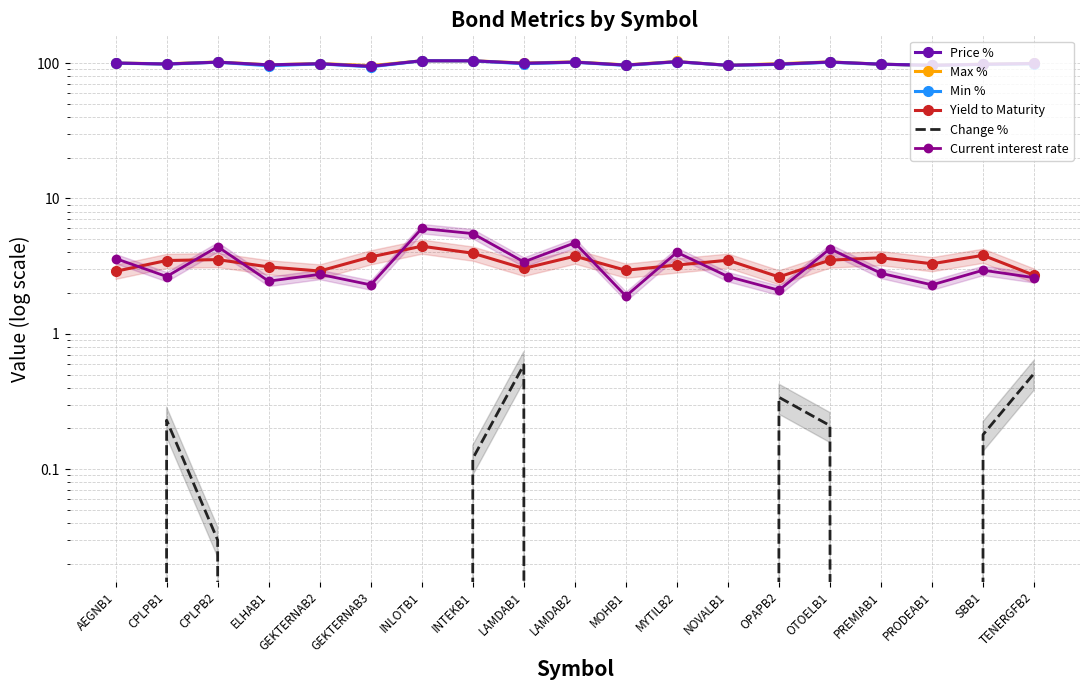

What is the difference between the maximum and minimum values in the Change % series?

0.9